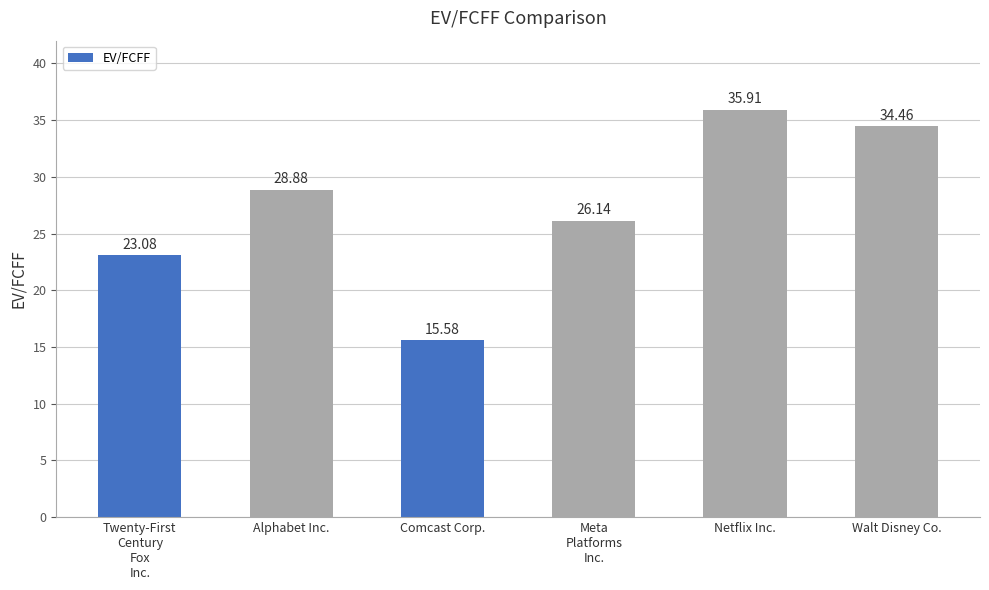

How many bars are there in total?

6